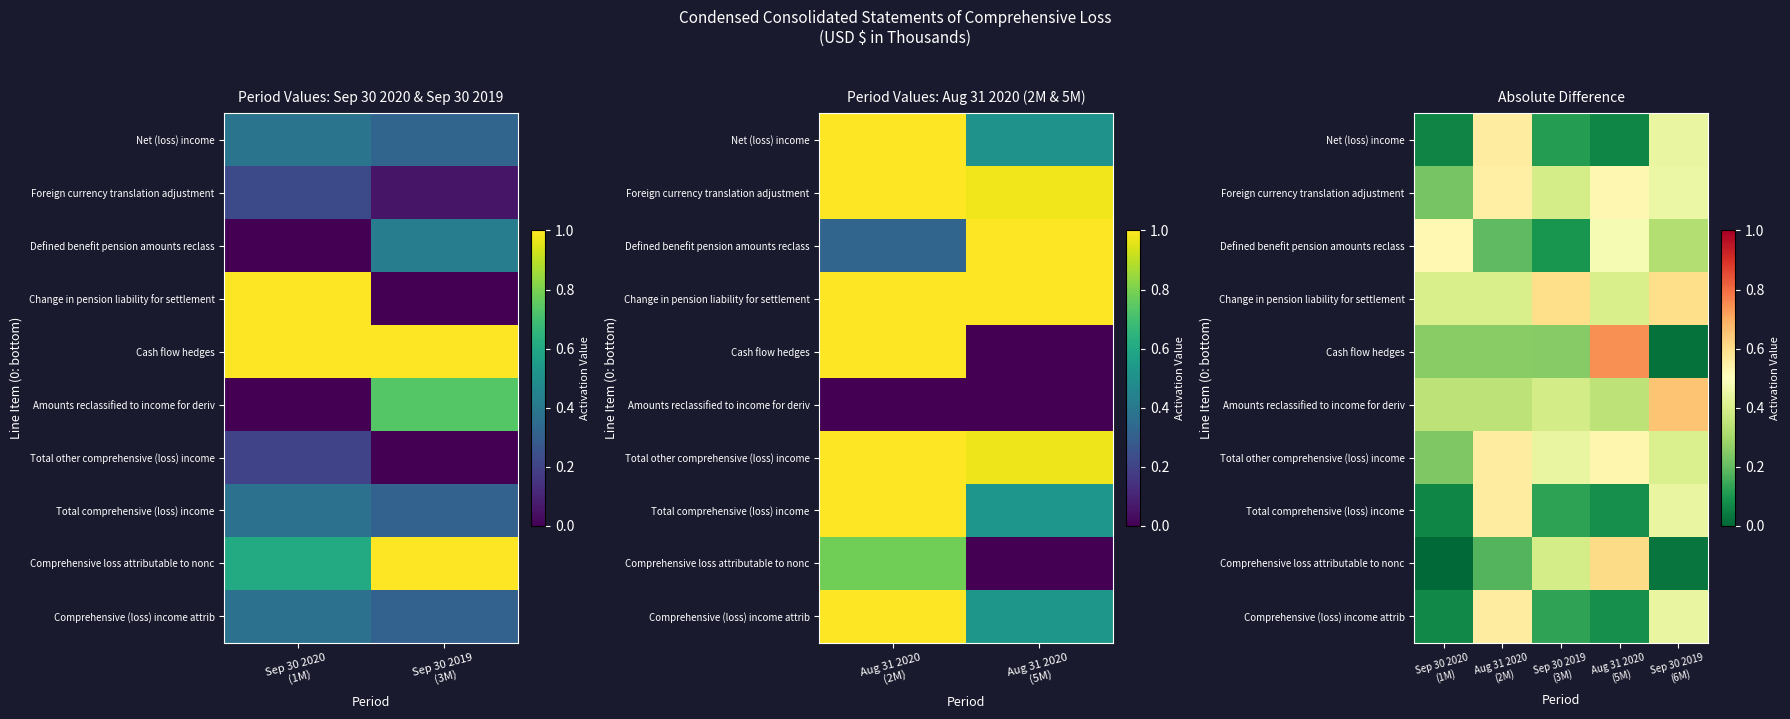

At how many categories does at least one series exceed 0?

5